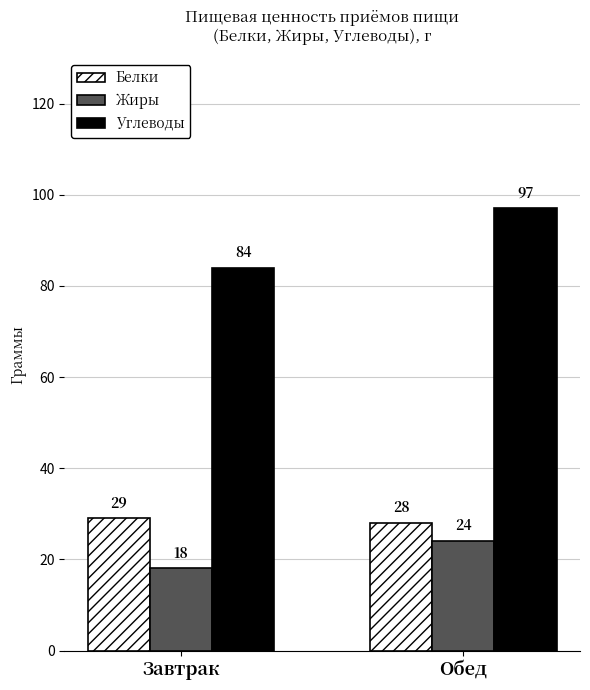

Is the value of Жиры at Завтрак greater than the value of Белки at Завтрак?

No